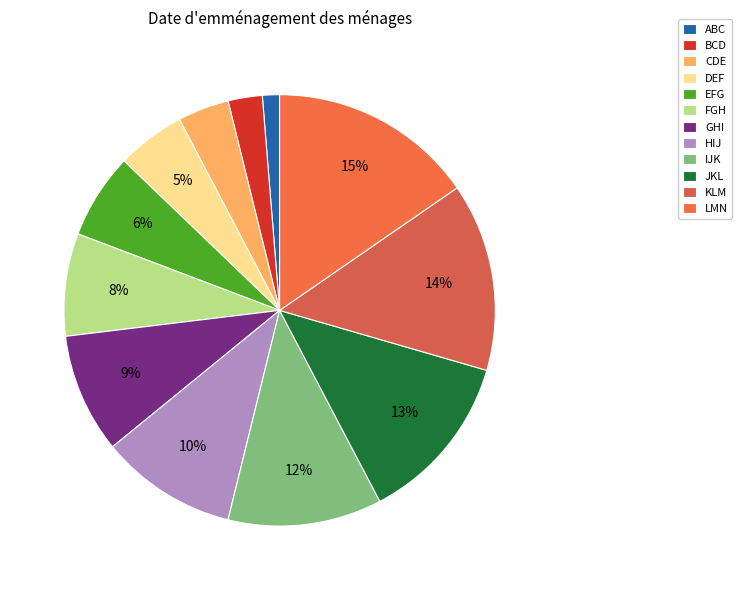

What is the smallest slice in the pie chart?

ABC